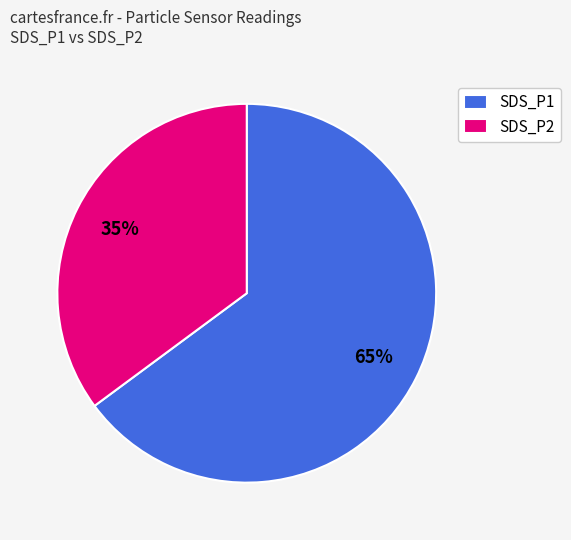

How many slices are in this pie chart?

2